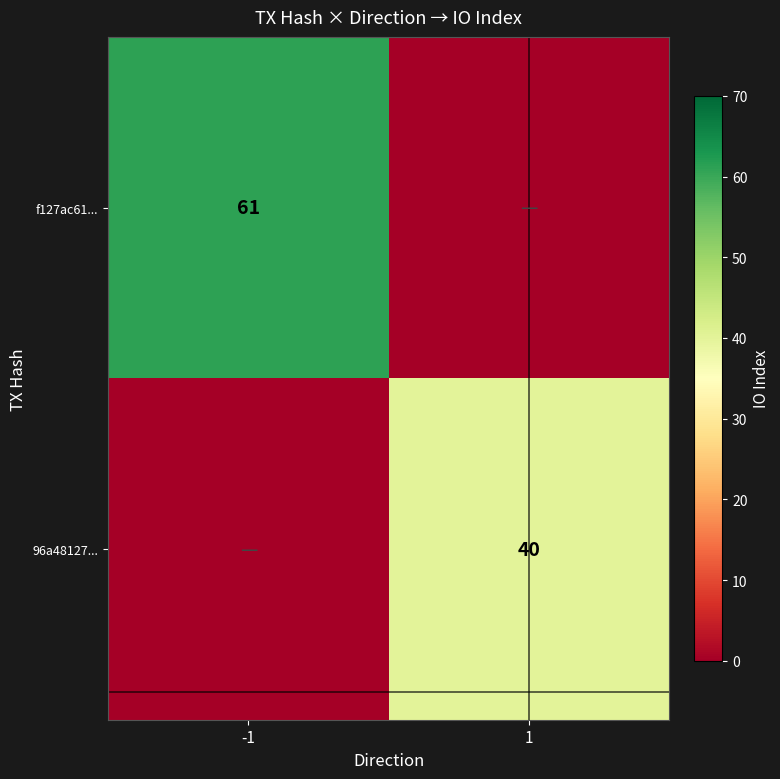

Is the value of f127ac61... at -1 greater than the value of 96a48127... at 1?

Yes